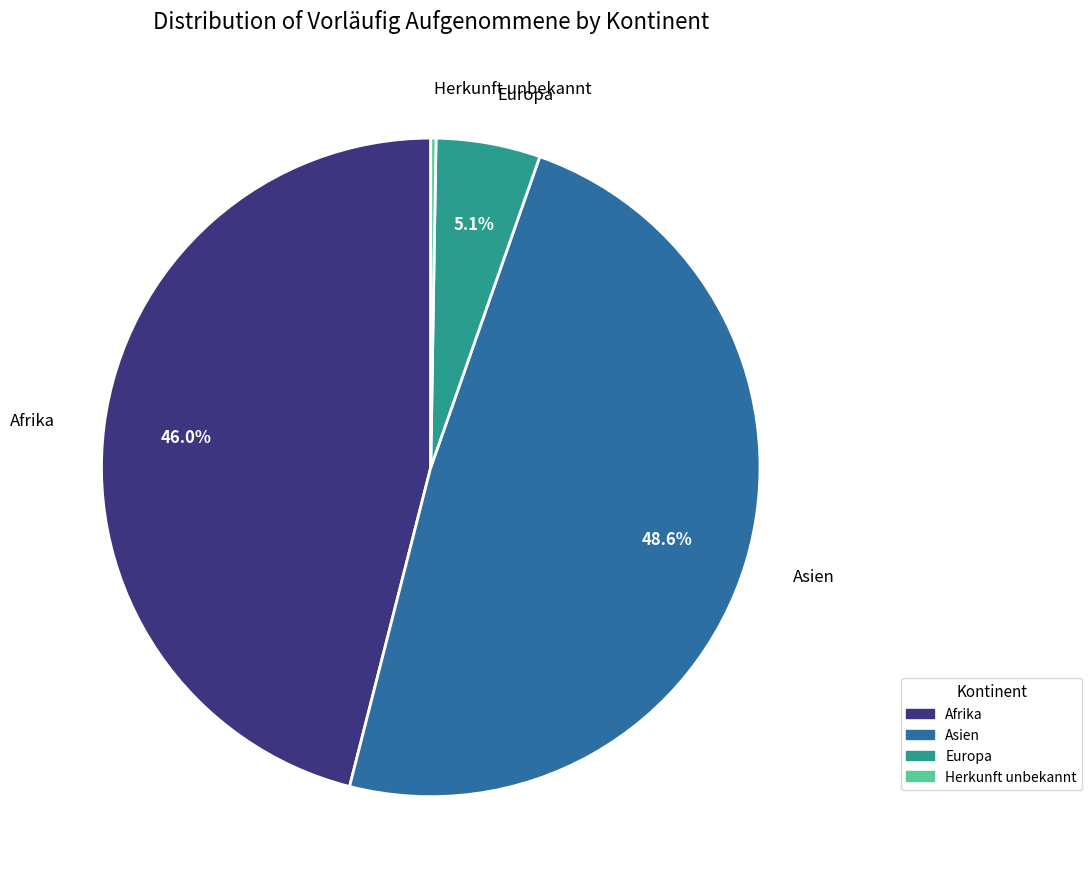

Is there any slice that represents more than half of the pie?

No